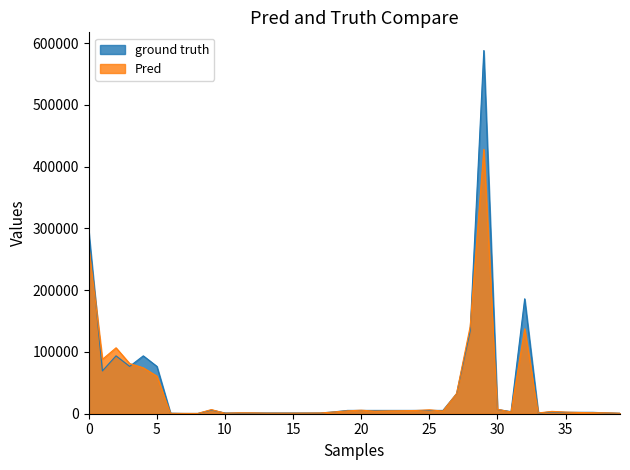

What is the maximum value for Pred?

427903.6